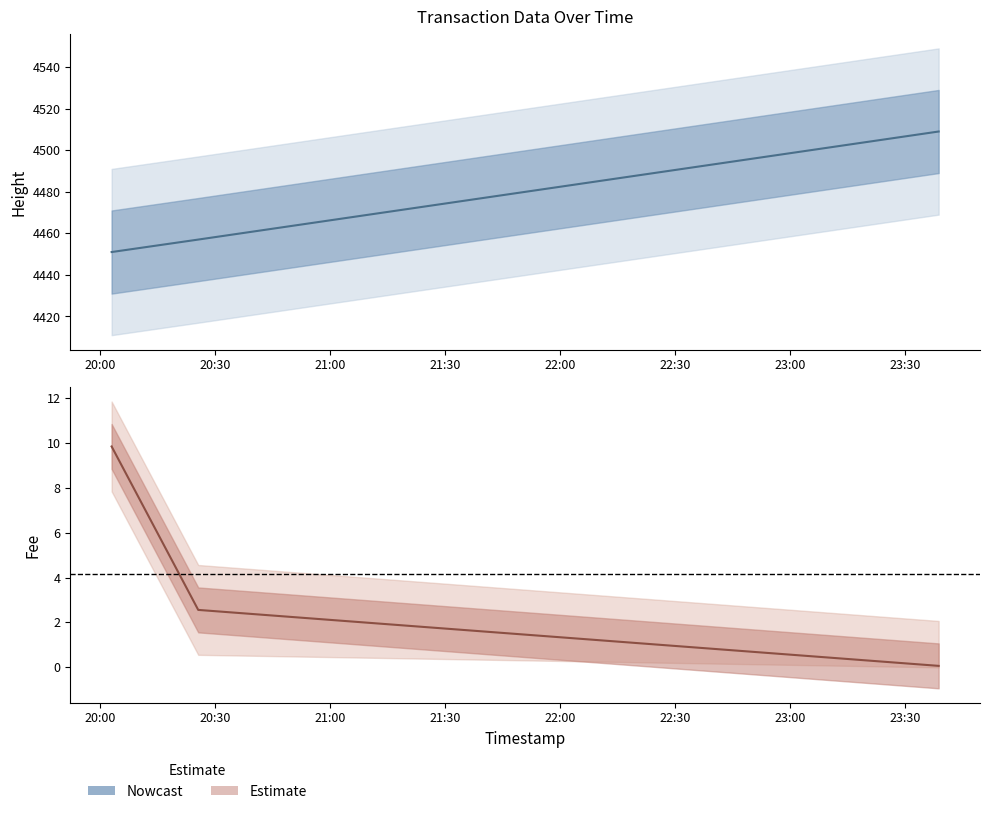

What is the sum of all Height values?

13417.0